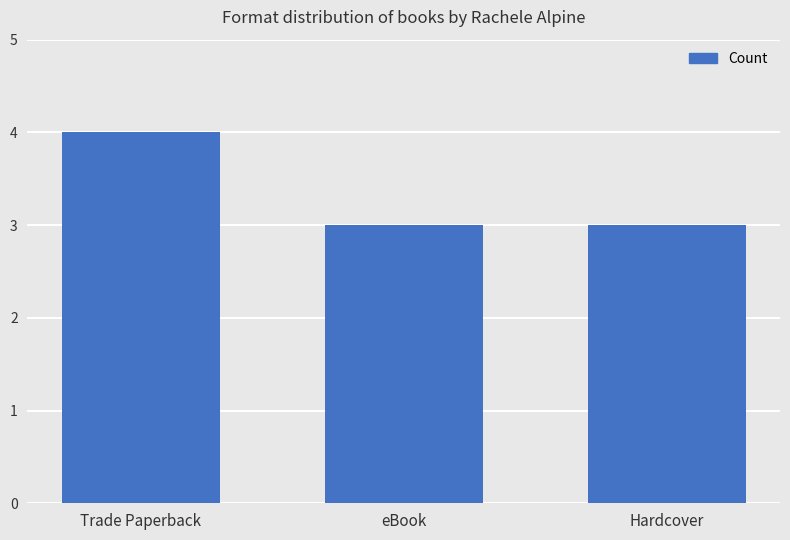

What is the difference between the maximum and minimum values?

1